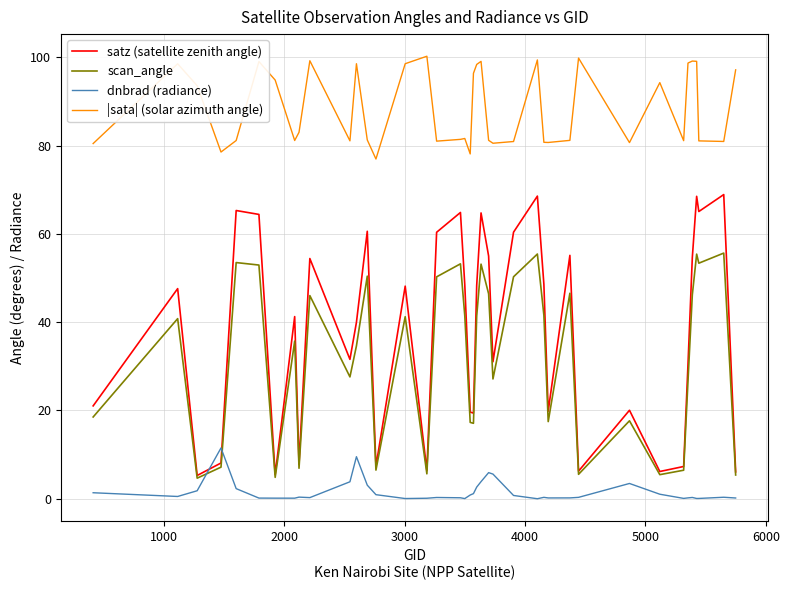

Which series has the largest total across all categories?

|sata| (solar azimuth angle)